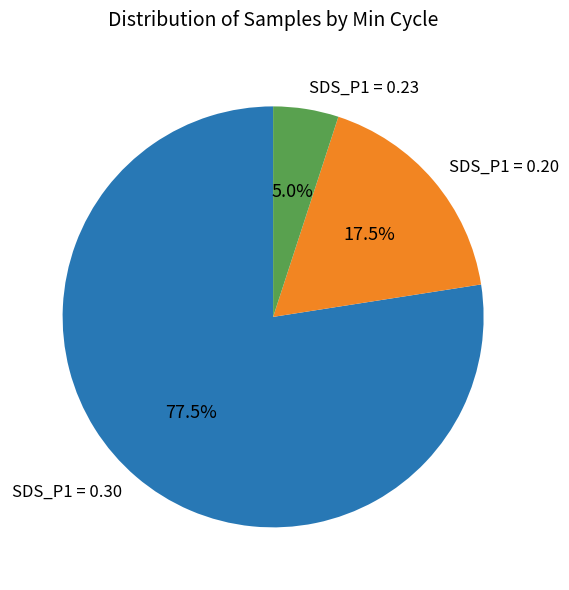

Is the sum of SDS_P1 = 0.23 and SDS_P1 = 0.30 greater than half?

Yes